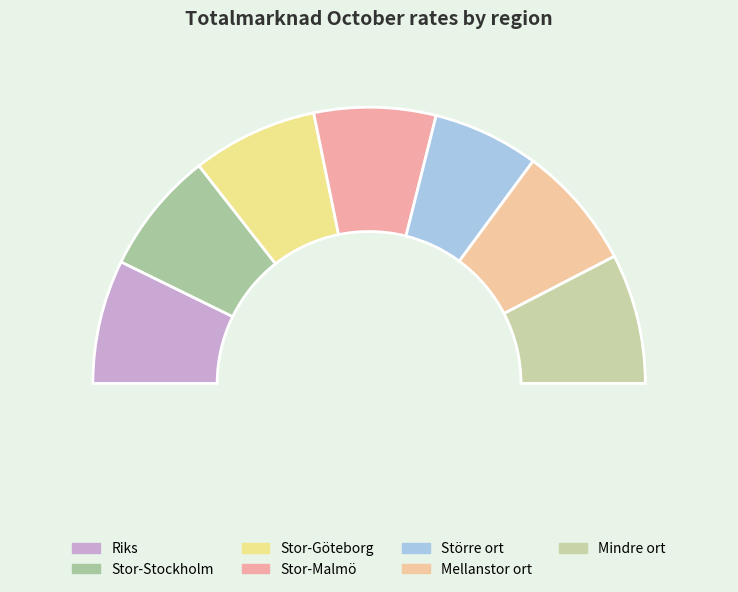

What is the total percentage of Stor-Stockholm and Mellanstor ort?

28.9%